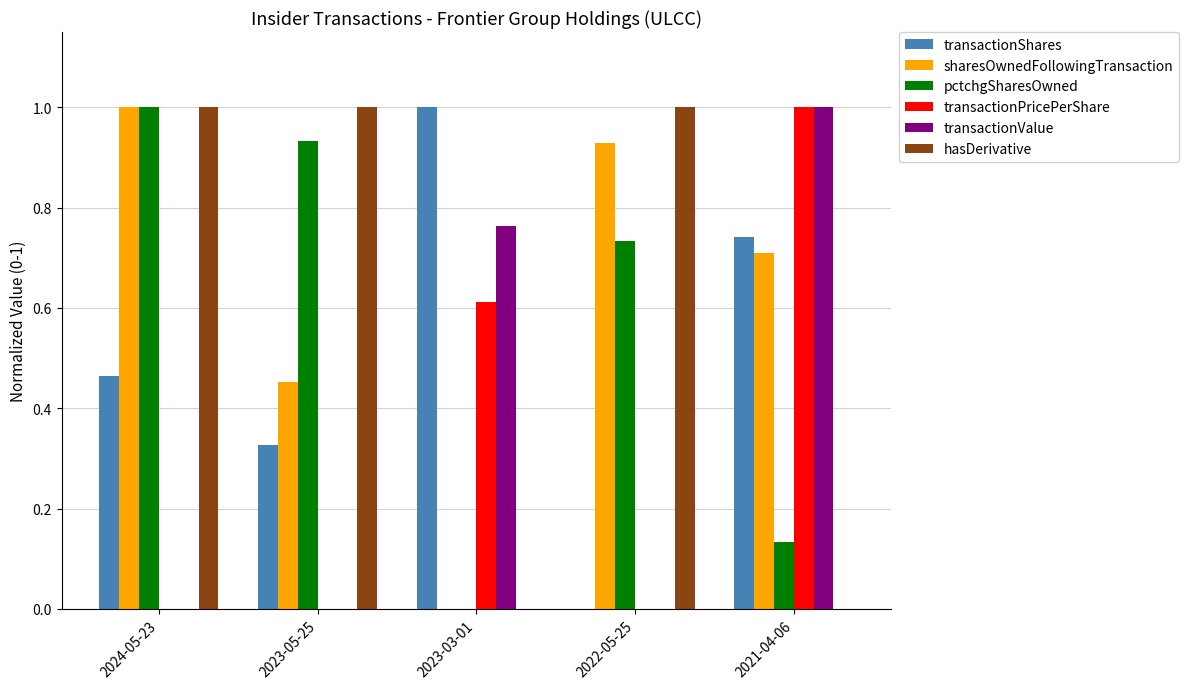

What is the greatest value displayed?

1.0